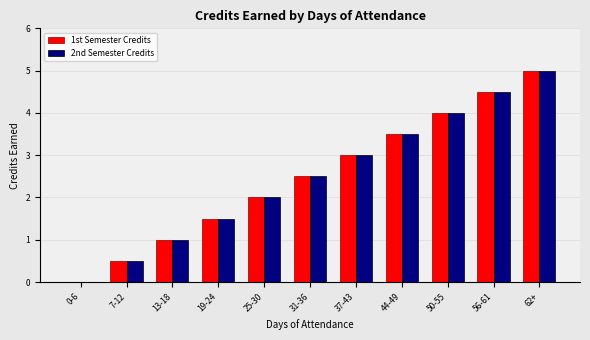

What is the sum of all 1st Semester Credits values?

27.5